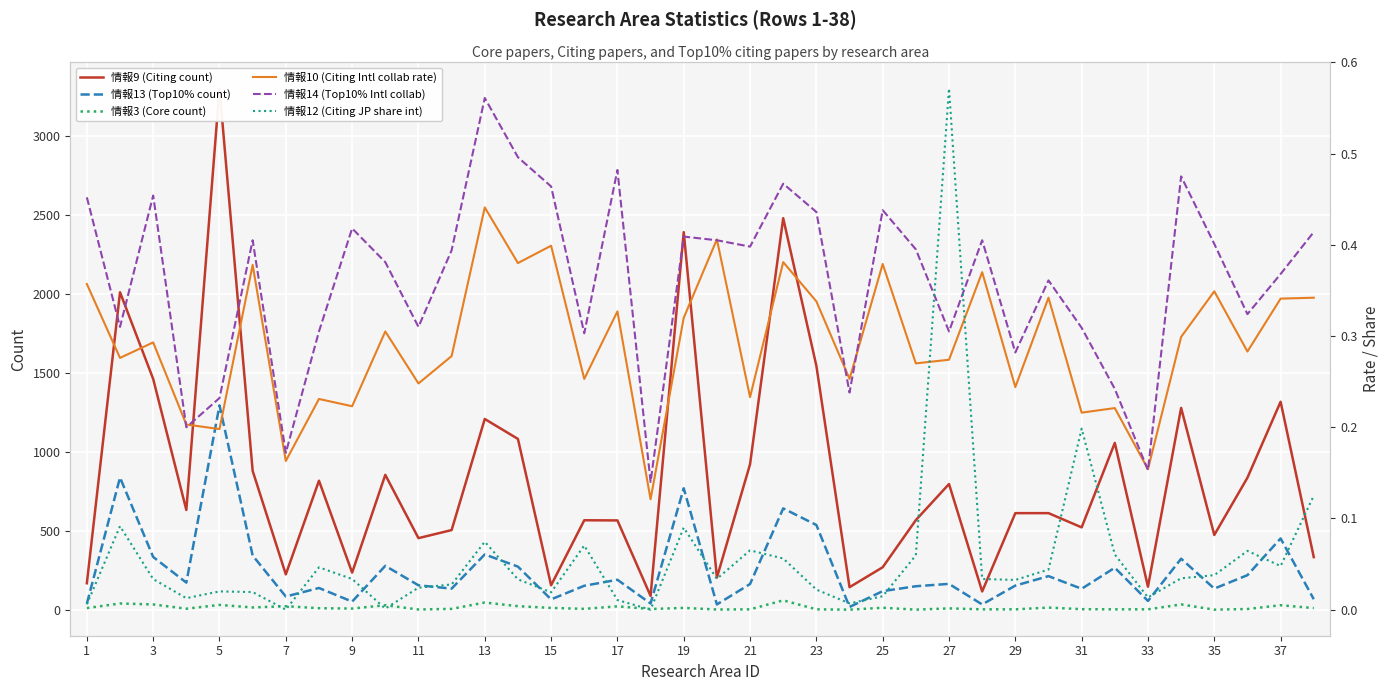

What is the maximum value shown in the chart?

3298.0